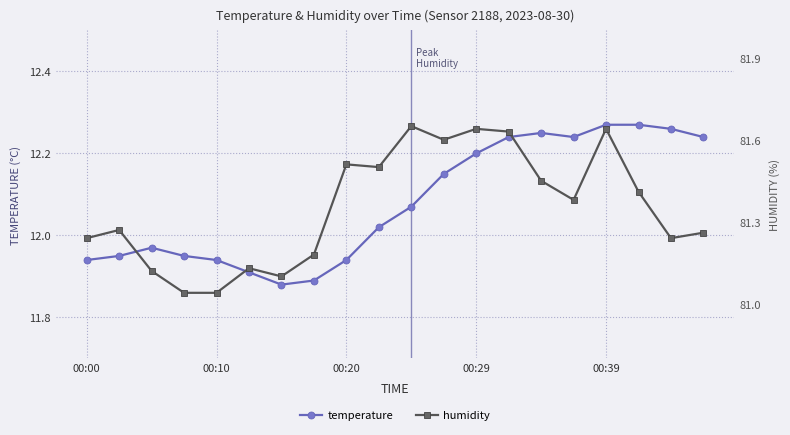

Is the value of humidity at 8 greater than the value of temperature at 18?

No